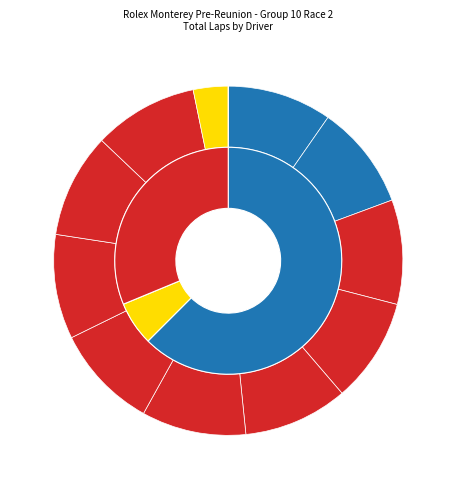

Is it true that Niky Griot #35 is 10% of the pie?

True